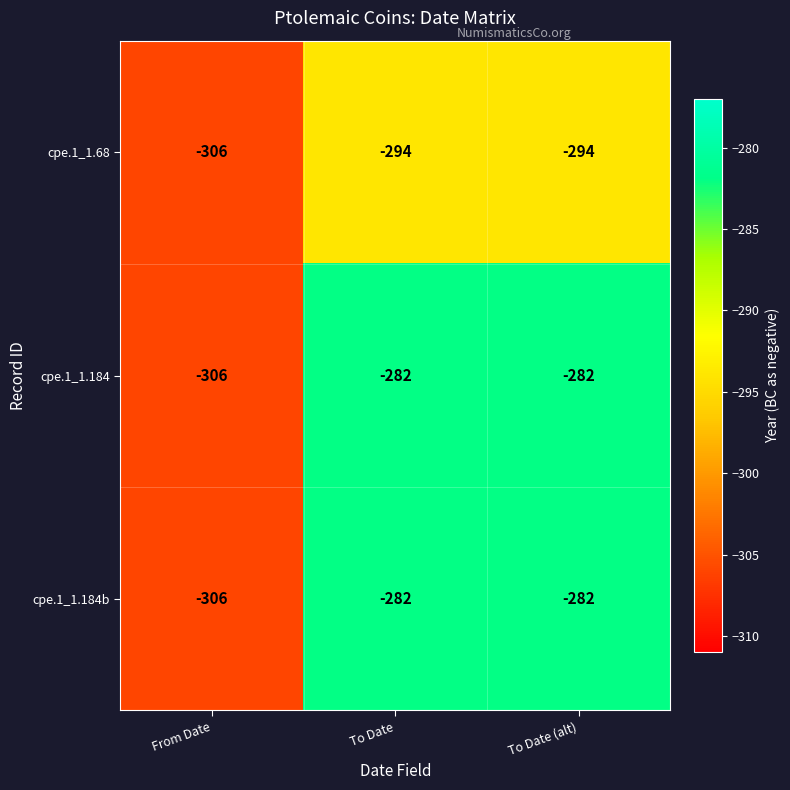

What is the spread (max minus min) of values at To Date (alt)?

12